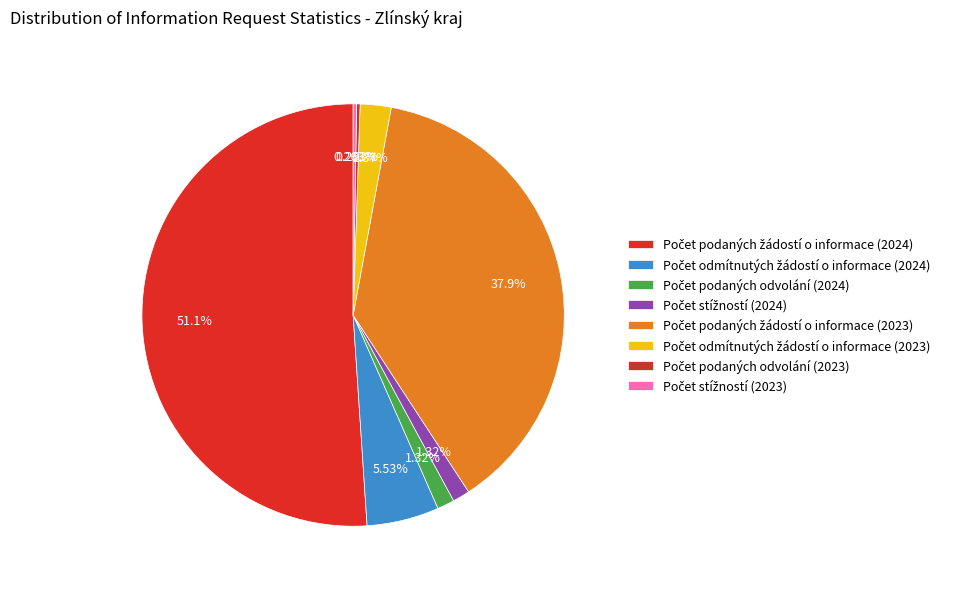

Is the sum of Počet odmítnutých žádostí o informace (2024) and Počet stížností (2023) greater than half?

No